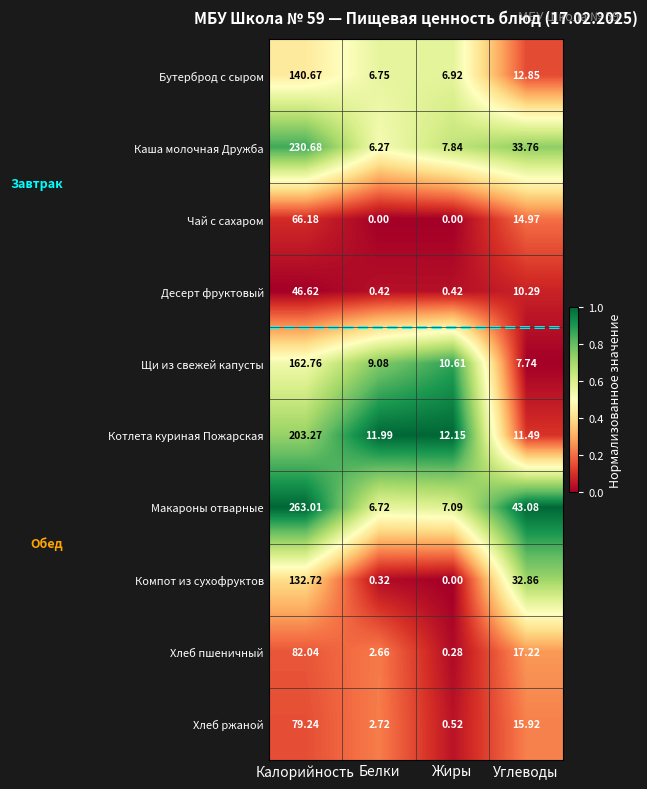

At Белки, list the series in order from smallest to largest.

Чай с сахаром, Компот из сухофруктов, Десерт фруктовый, Хлеб пшеничный, Хлеб ржаной, Каша молочная Дружба, Макароны отварные, Бутерброд с сыром, Щи из свежей капусты, Котлета куриная Пожарская